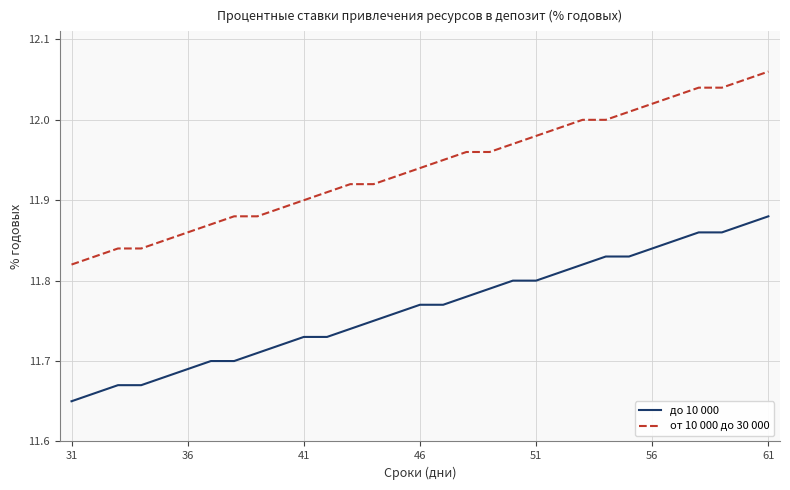

At how many categories does at least one series exceed 11?

31